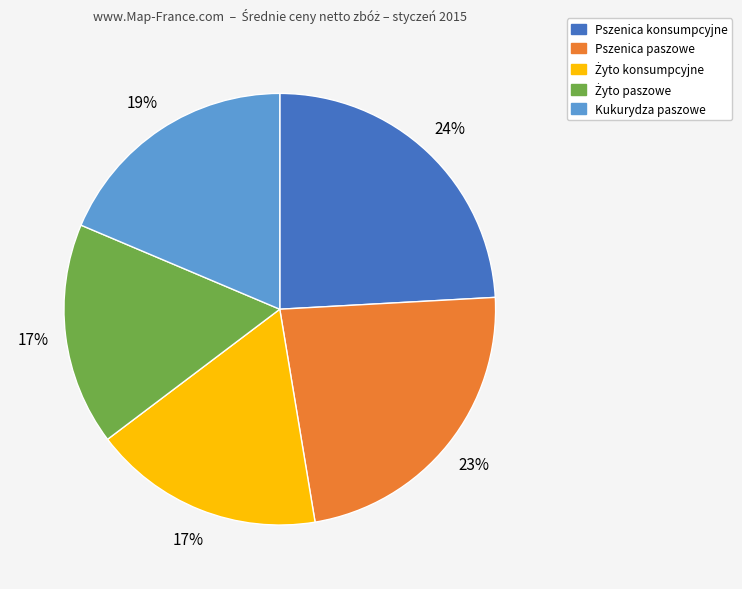

What is the largest slice in the pie chart?

Pszenica konsumpcyjne